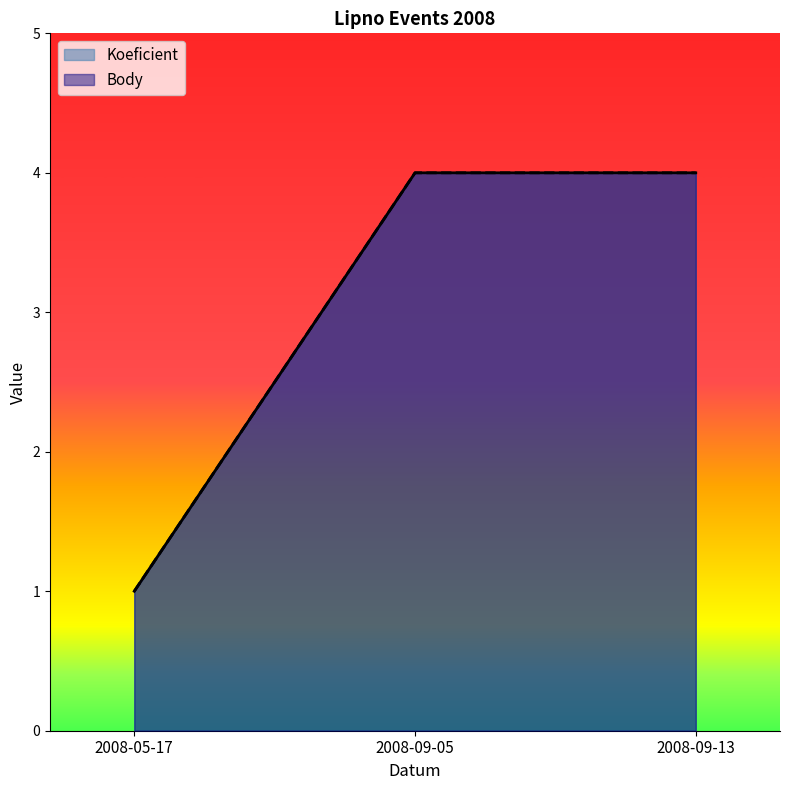

Which series has the widest spread of values?

Koeficient